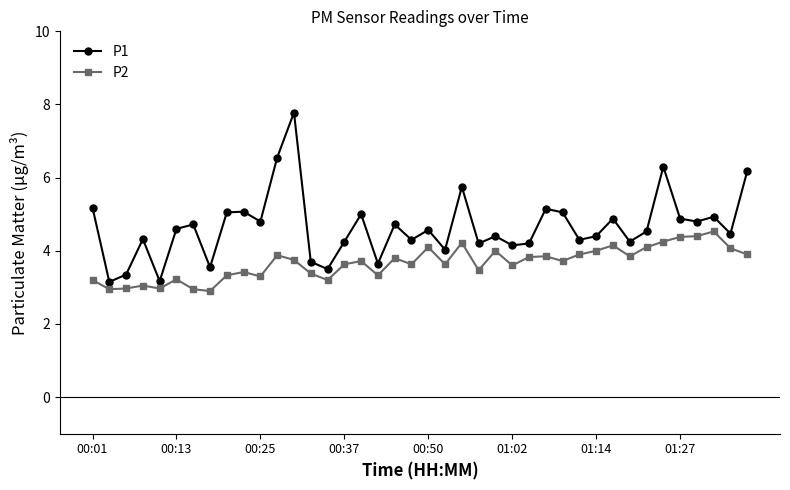

What is the smallest value displayed?

2.9